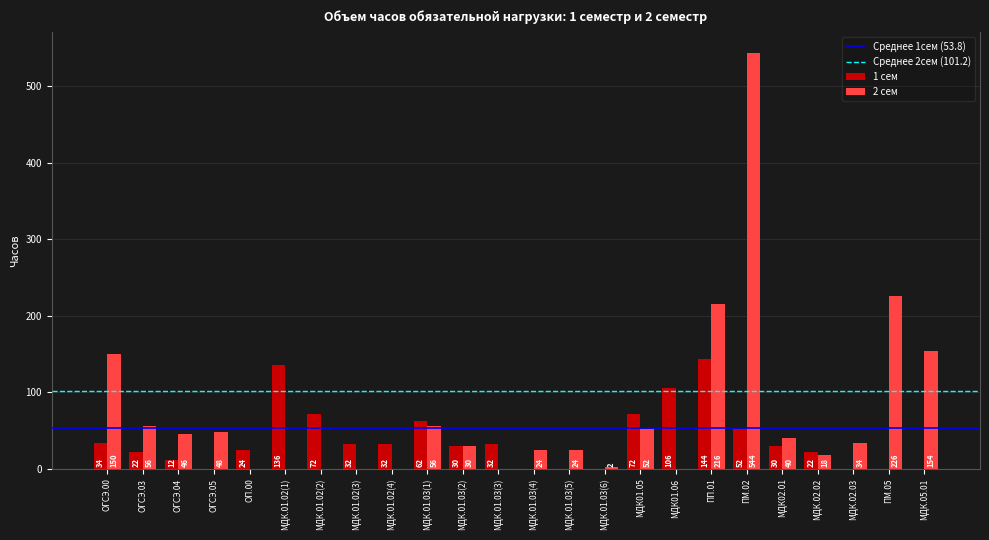

What is the total value across all series at ПМ.02?

596